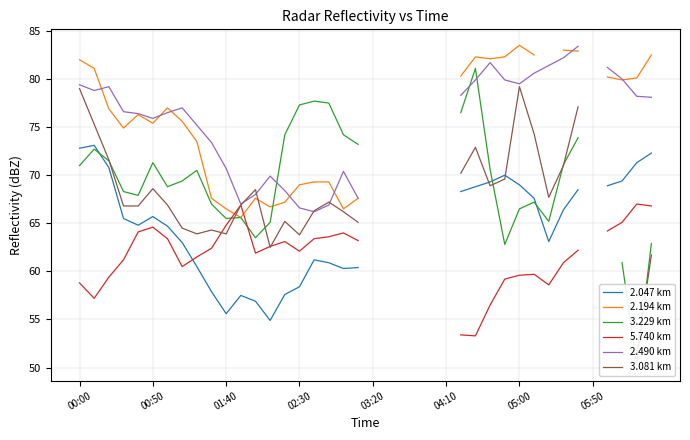

What are all the series names shown in the legend?

2.047 km, 2.194 km, 3.229 km, 5.740 km, 2.490 km, 3.081 km